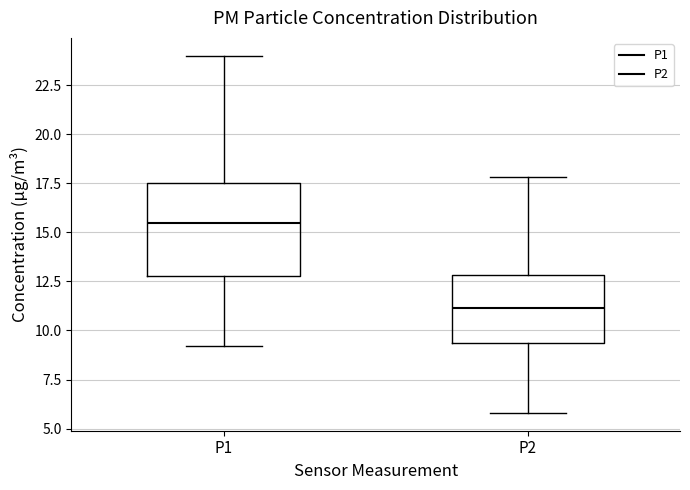

Where does the median line of the box for P2 sit on the y-axis? The values are not printed on the chart, so give them approximately, as read against the axis.

11.0